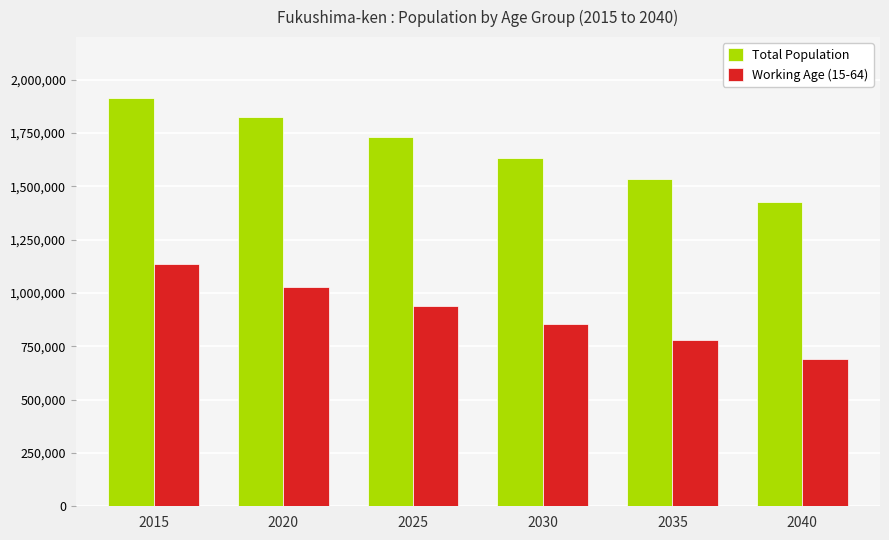

How many data points in Total Population are less than 1733103?

3